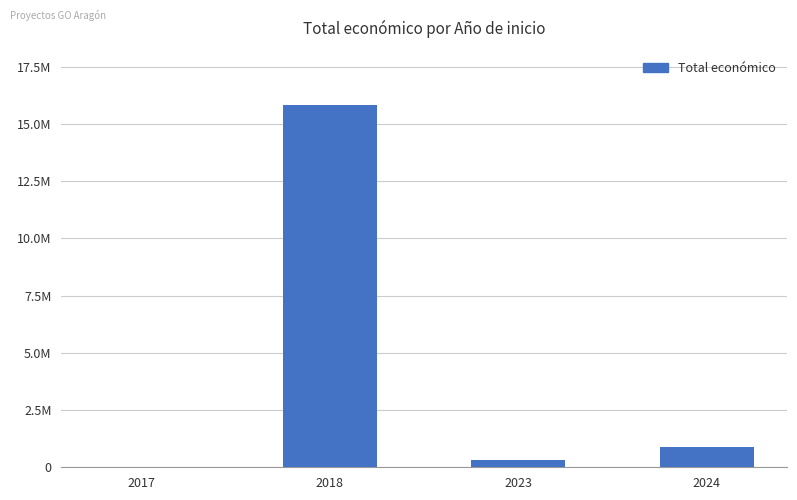

Are the bars horizontal?

No